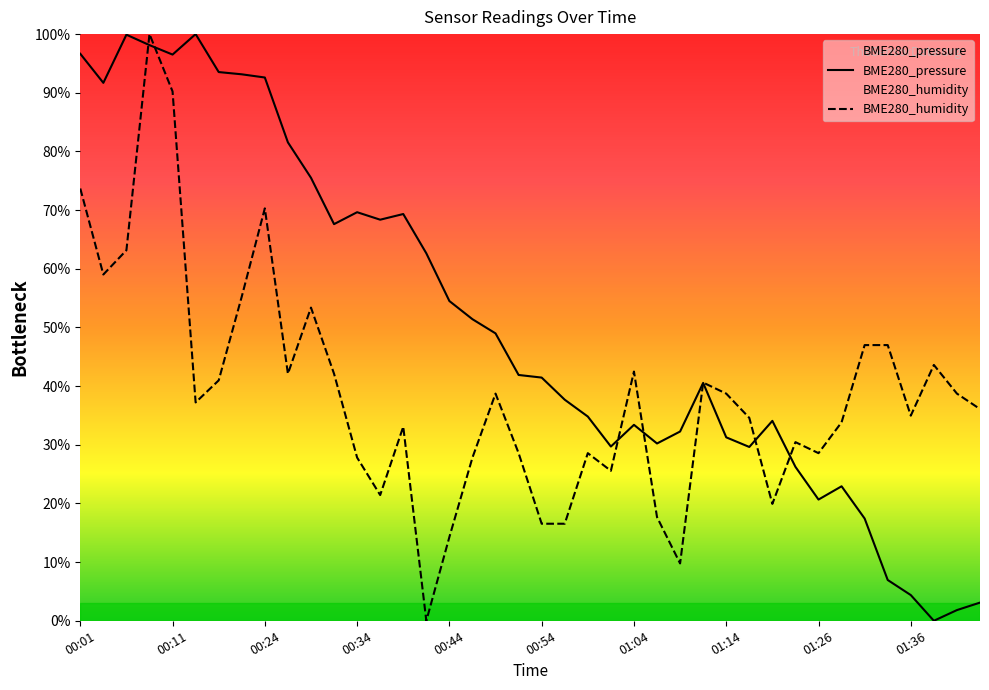

List the series in order of their overall mean, highest first.

BME280_pressure, BME280_humidity